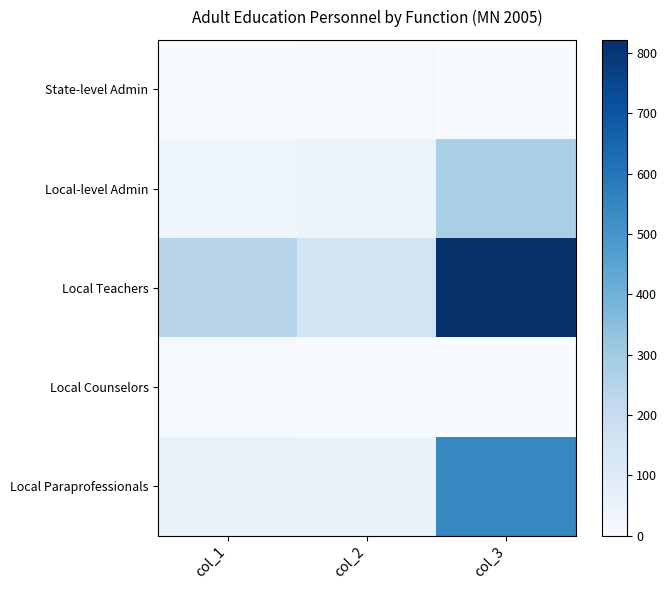

What is the spread (max minus min) of values at col_2?

150